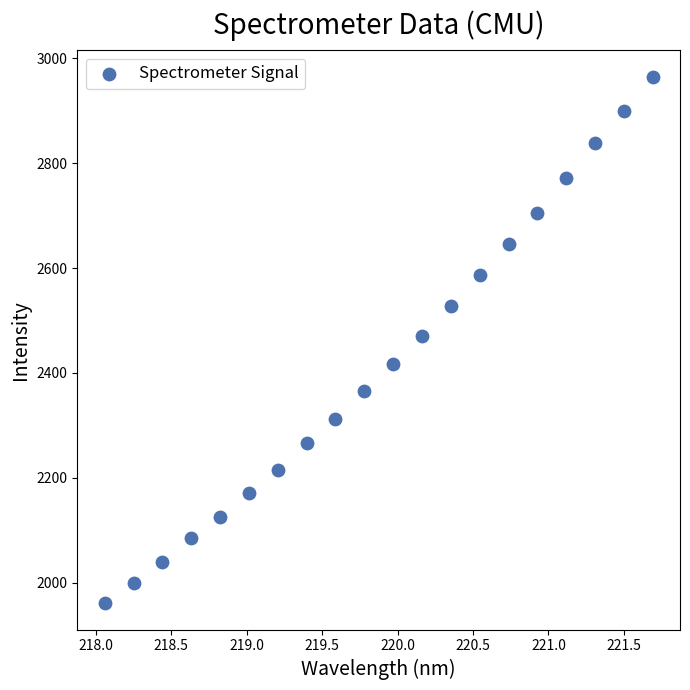

What is the range of X values (max minus min)?

3.6